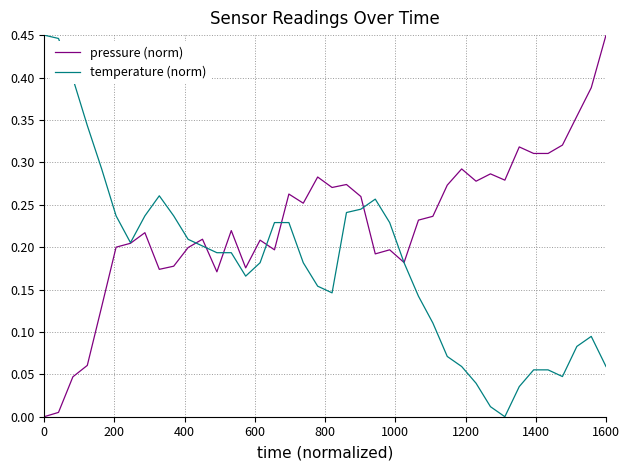

Rank the series by their average value, from highest to lowest.

pressure (norm), temperature (norm)